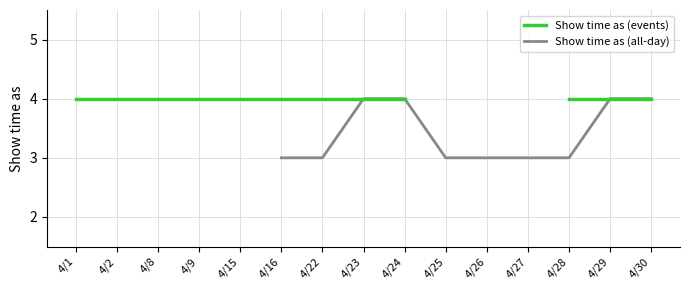

Does the chart display data point markers on the line(s)?

No